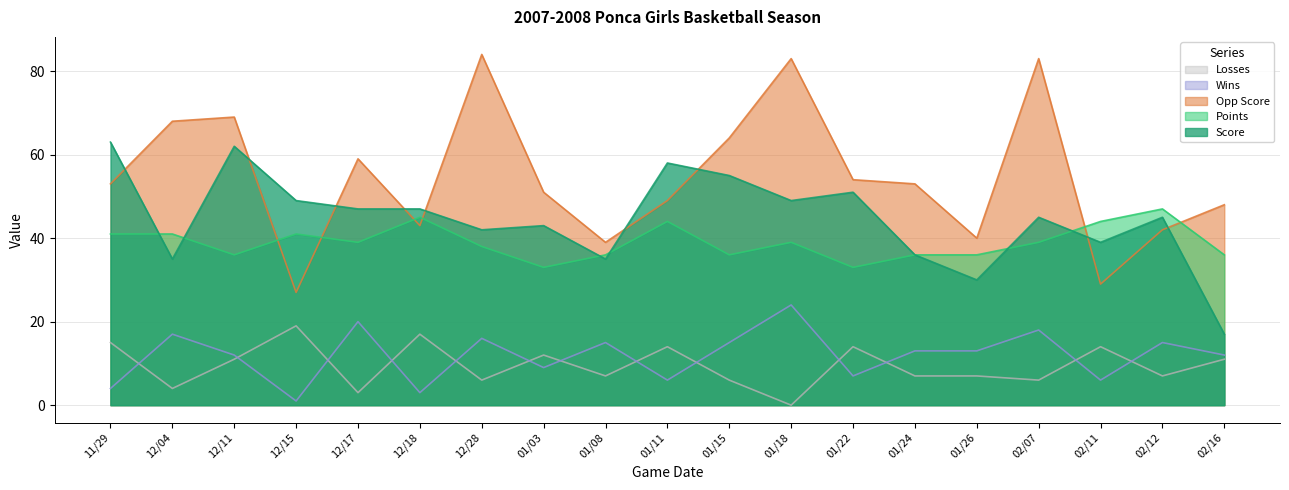

In Score, how many points are higher than both neighbors (excluding endpoints)?

6